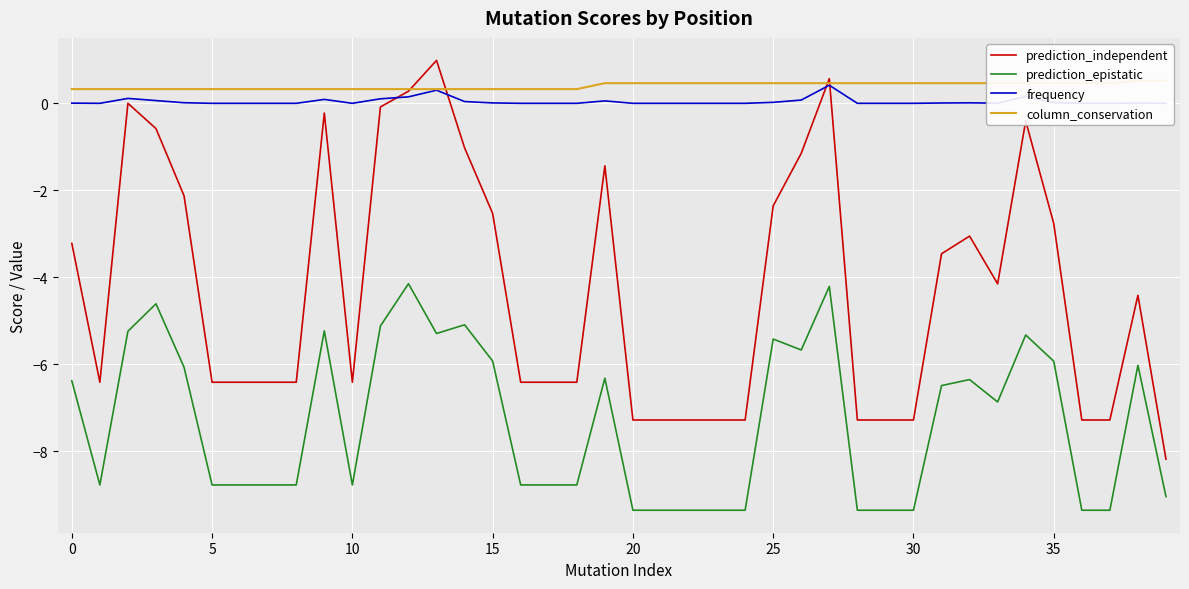

How many lines are shown in the chart?

4